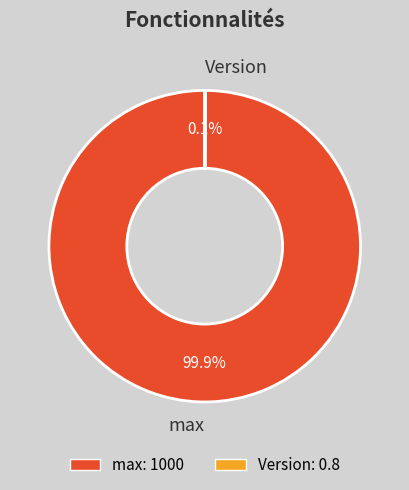

What percentage is NOT represented by max?

0.1%